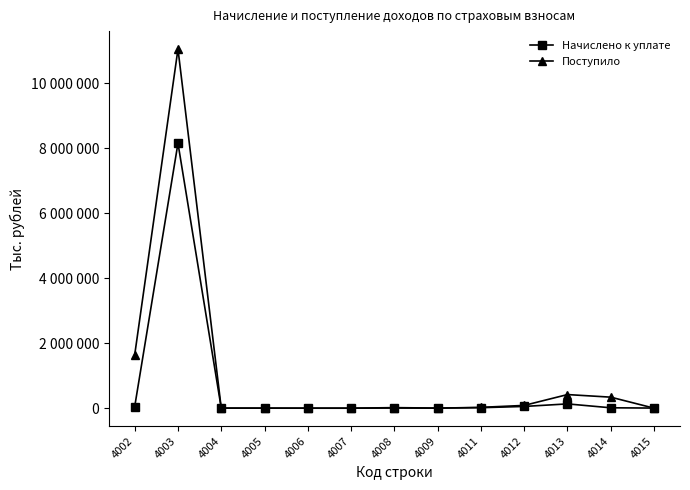

Does the chart have visible grid lines?

No